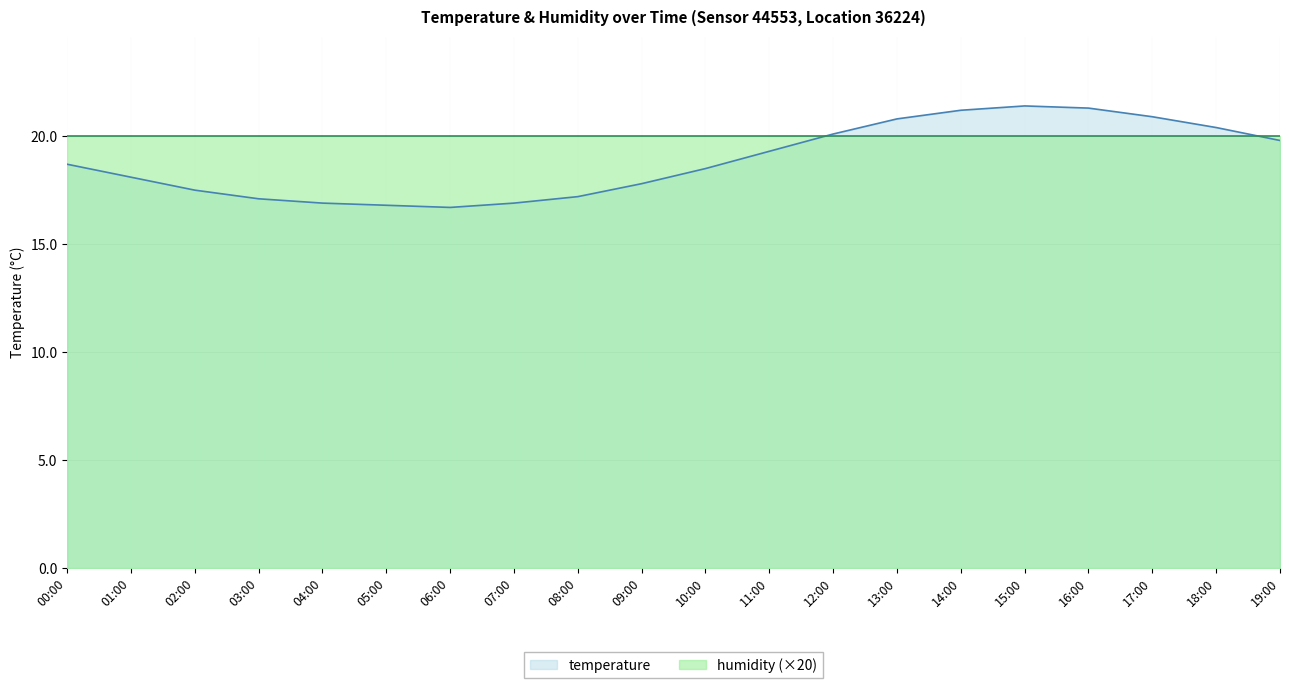

How many lines are shown in the chart?

2